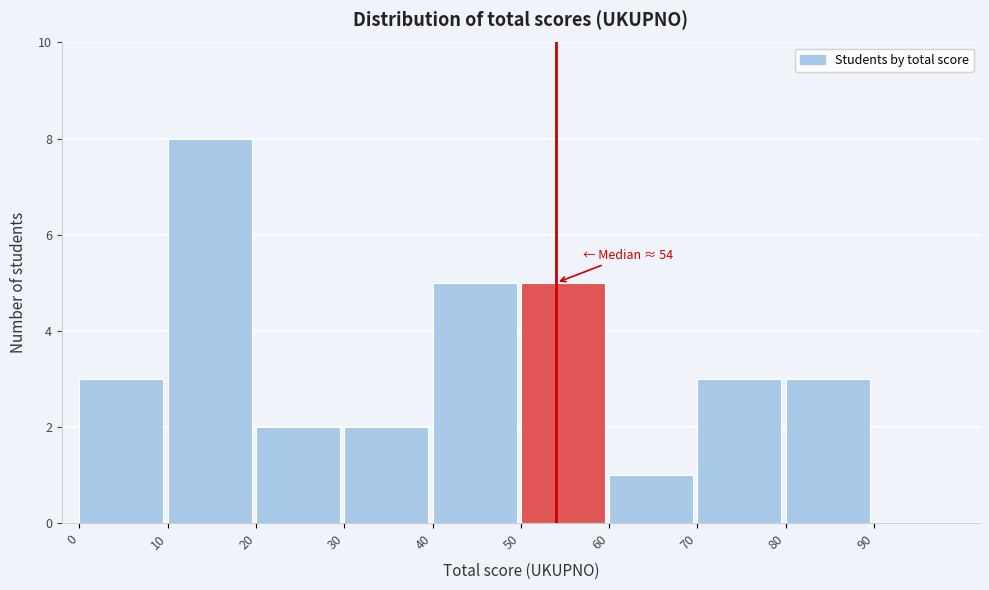

Over which range of the x-axis is the bar tallest?

10 to 20